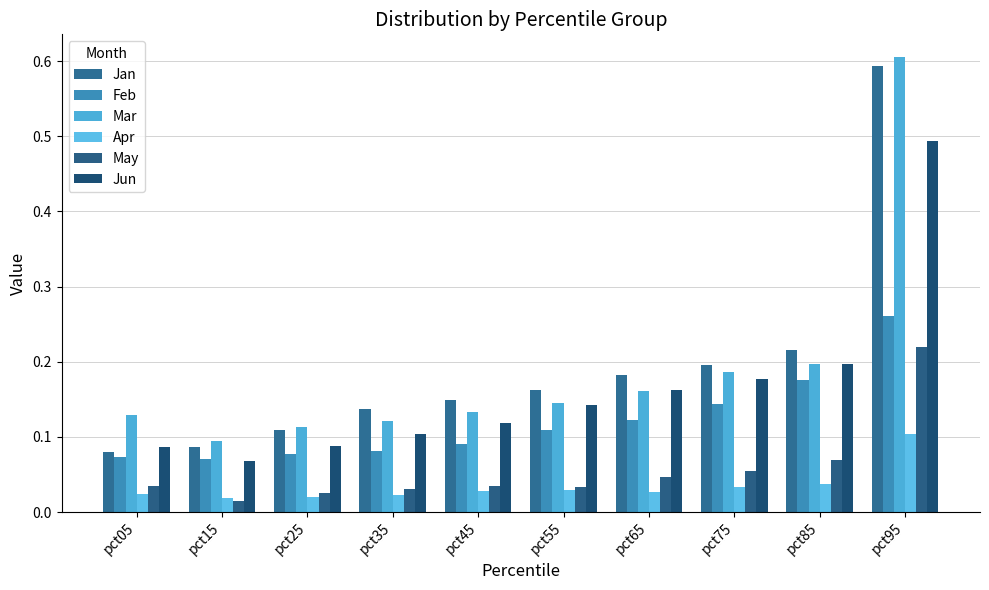

The value of Apr at pct85 is 0.0. True or false?

True